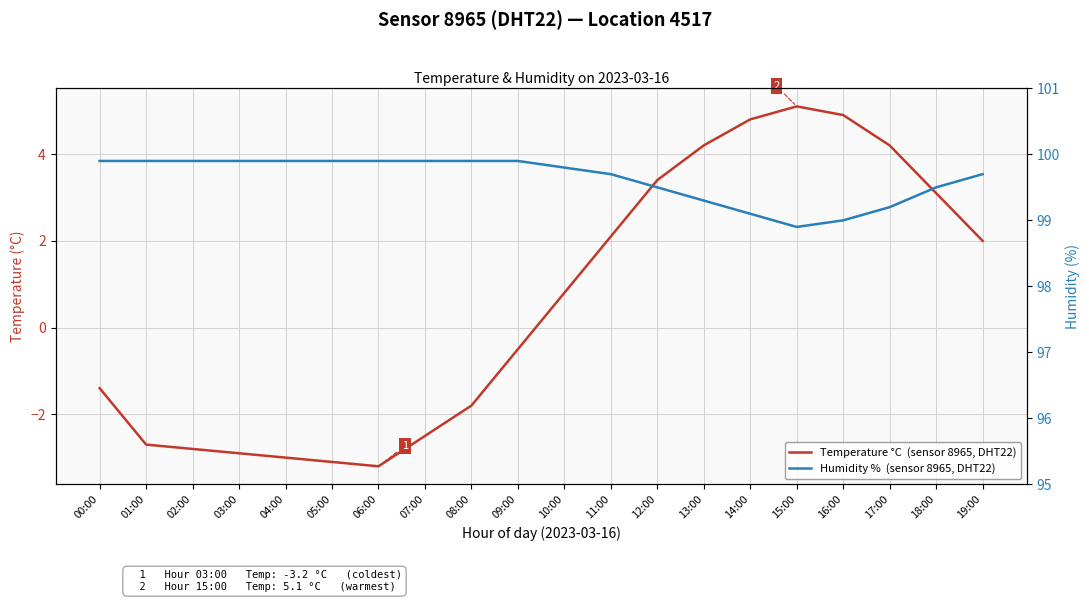

At which category does the chart reach its minimum across all series?

06:00